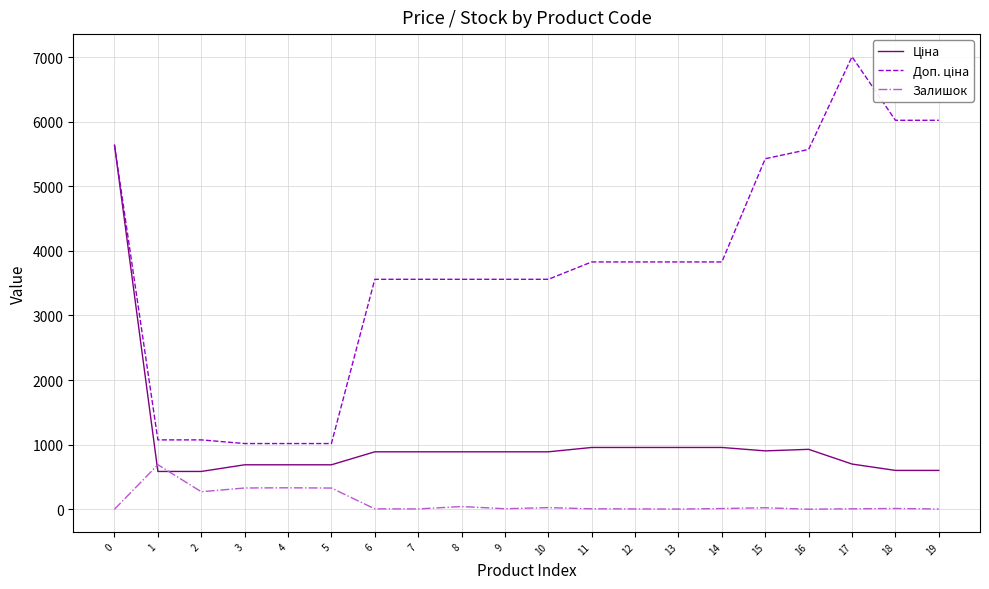

What is the highest value of the Залишок series?

690.0